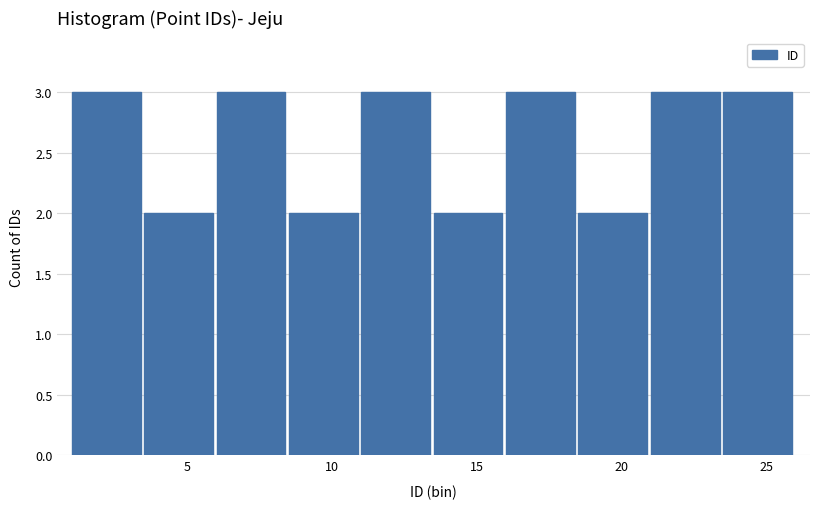

What is the height of the bar covering 16.0 to 18.5 on the x-axis? The values are not printed on the chart, so give them approximately, as read against the axis.

3